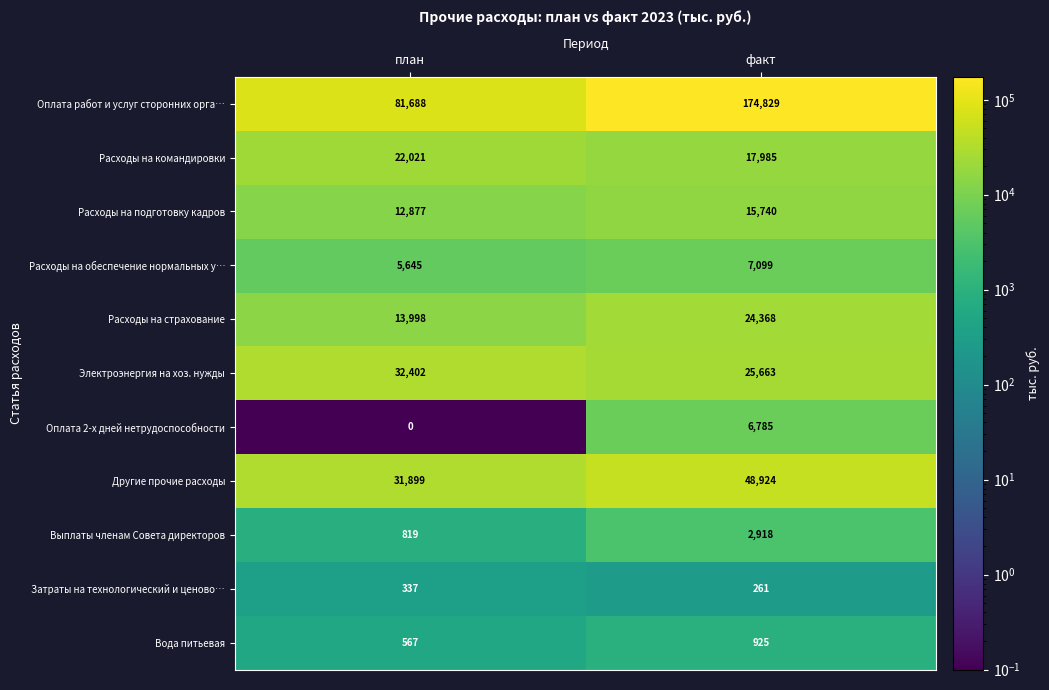

What is the difference between the Расходы на подготовку кадров values at факт and план?

2863